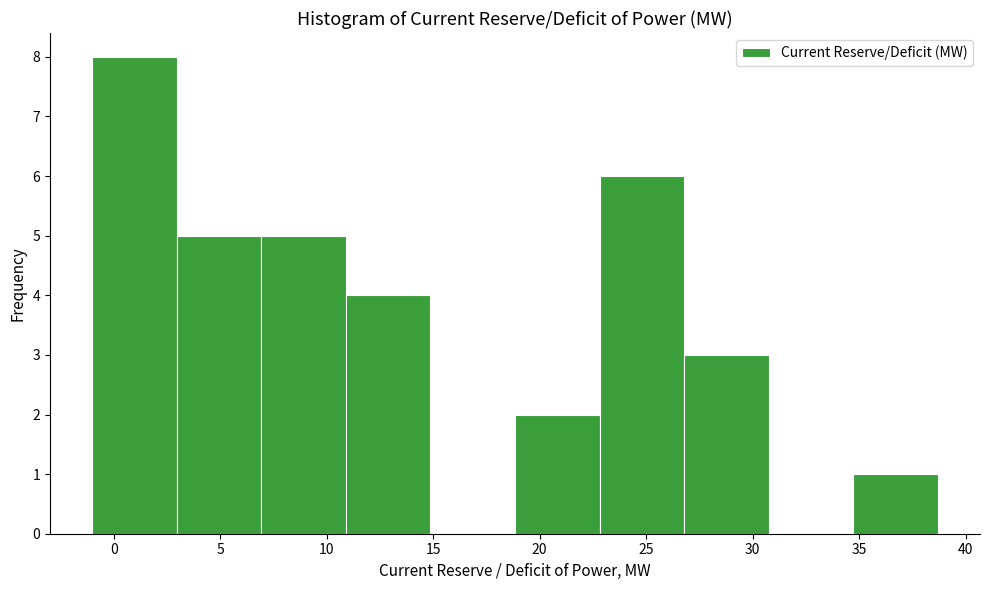

Reading left to right, list every bar in this chart as the range it spans on the x-axis followed by its height. Neither the bar edges nor the heights are printed on the chart, so give them approximately, as read against the axes.

-1.0 to 3.0: 8
3.0 to 7.0: 5
7.0 to 11.0: 5
11.0 to 15.0: 4
15.0 to 19.0: 0
19.0 to 23.0: 2
23.0 to 27.0: 6
27.0 to 30.5: 3
30.5 to 34.5: 0
34.5 to 38.5: 1